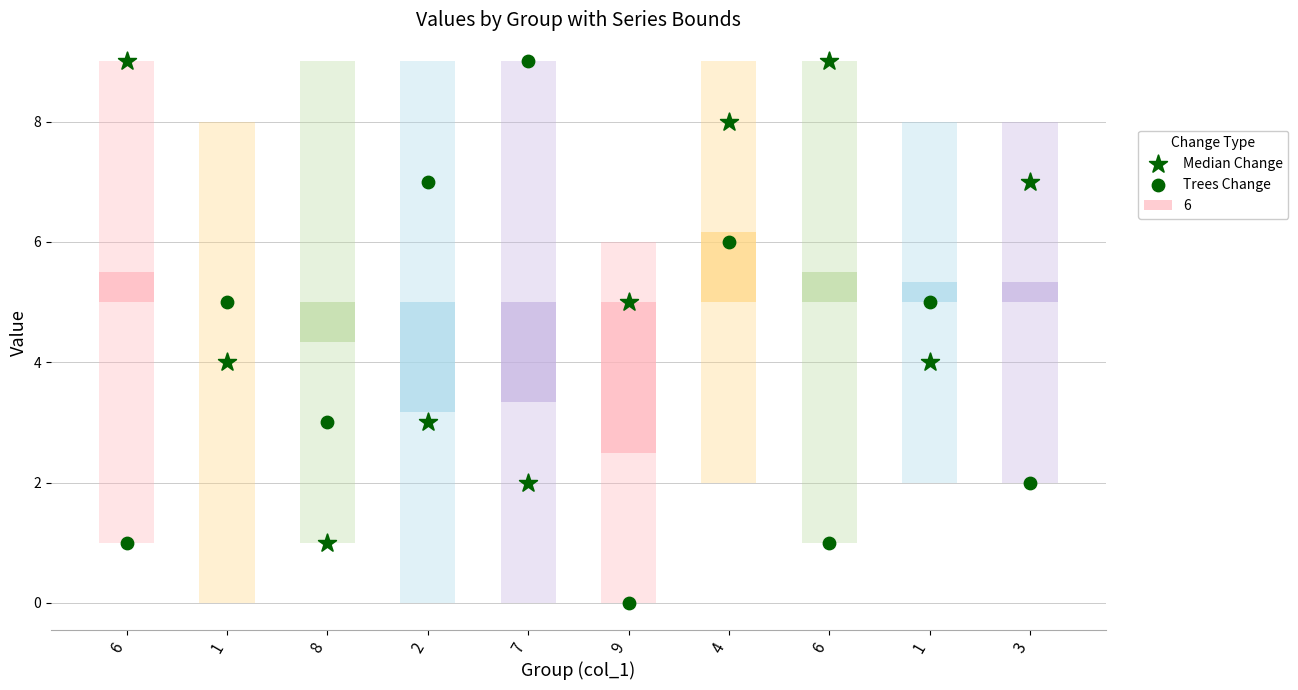

At how many categories does at least one series exceed 8?

3